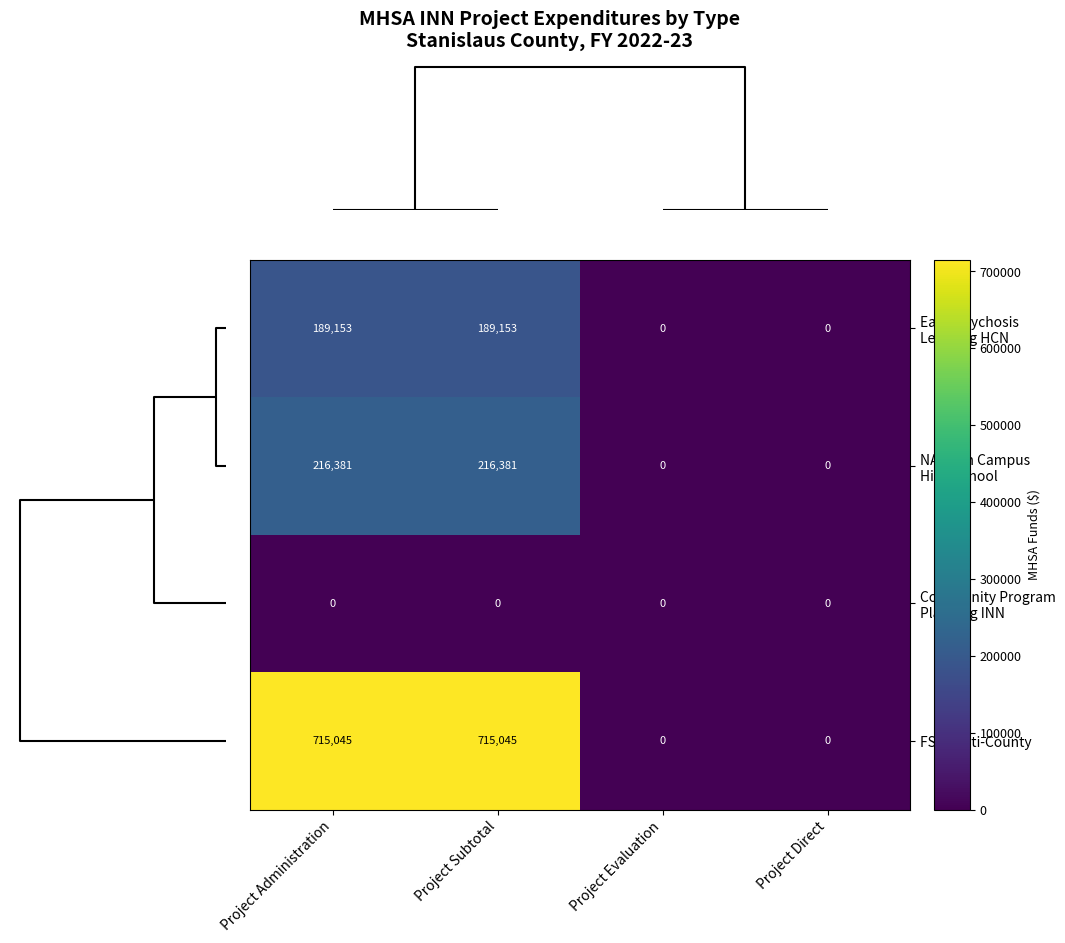

Count the number of data series in this chart.

4